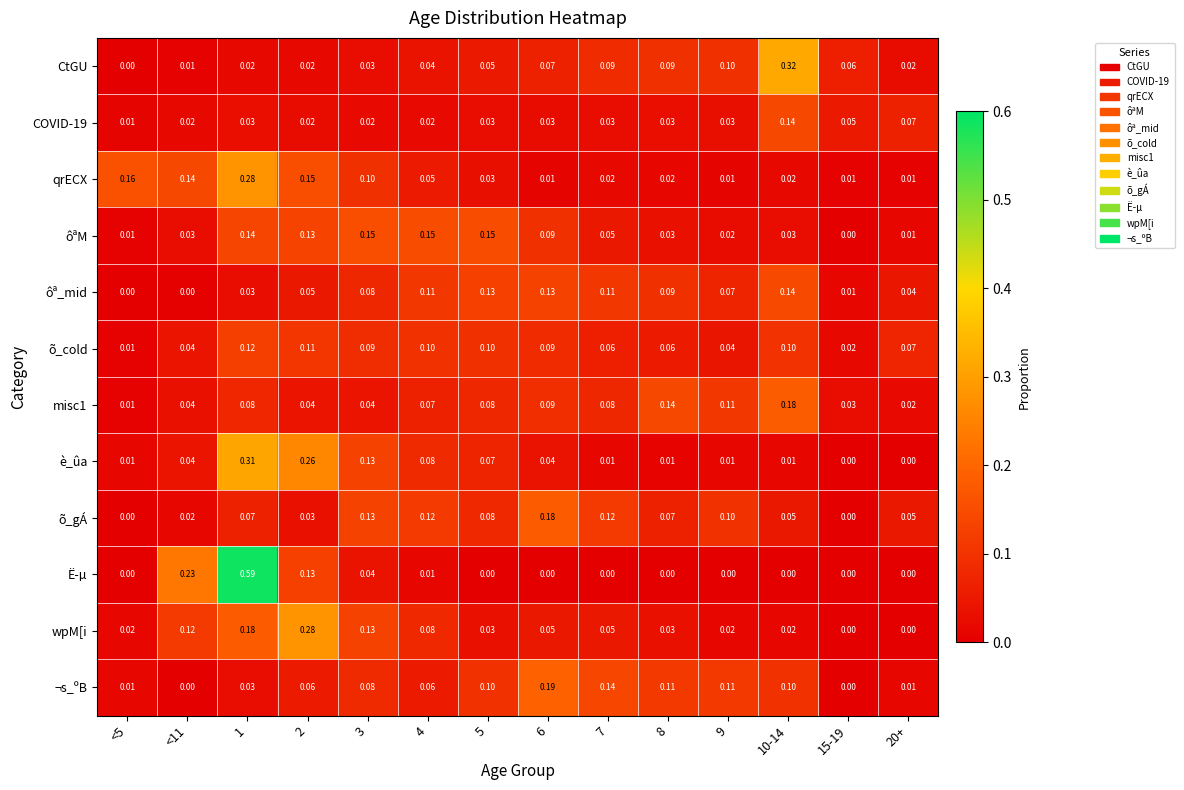

Which series changed the most between <11 and 15-19?

Ë­µ